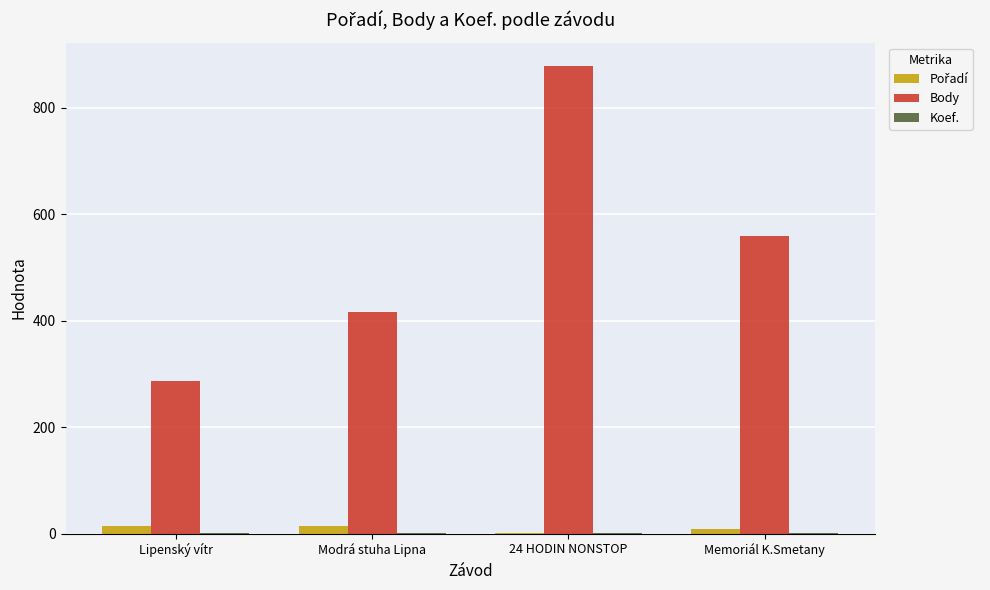

Which series has the largest total across all categories?

Body